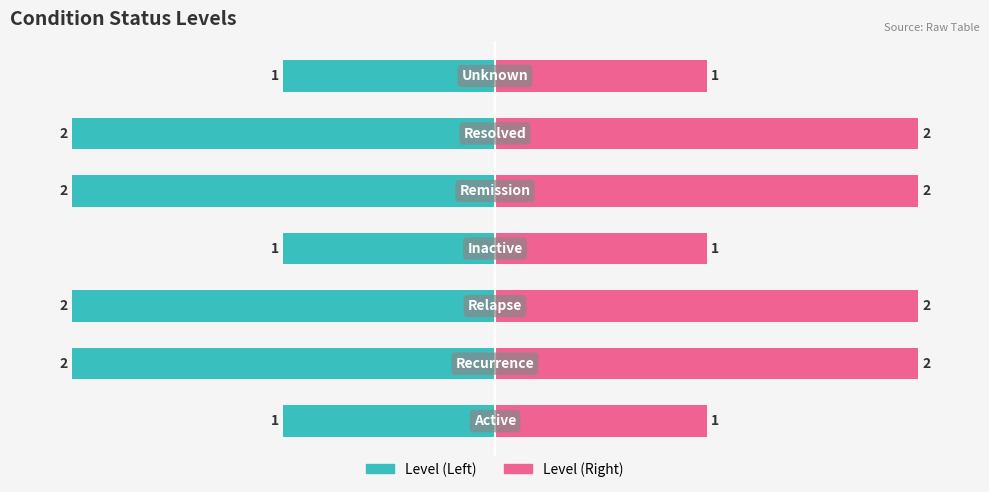

Is it true that Level (Right) equals 14 at 6?

False